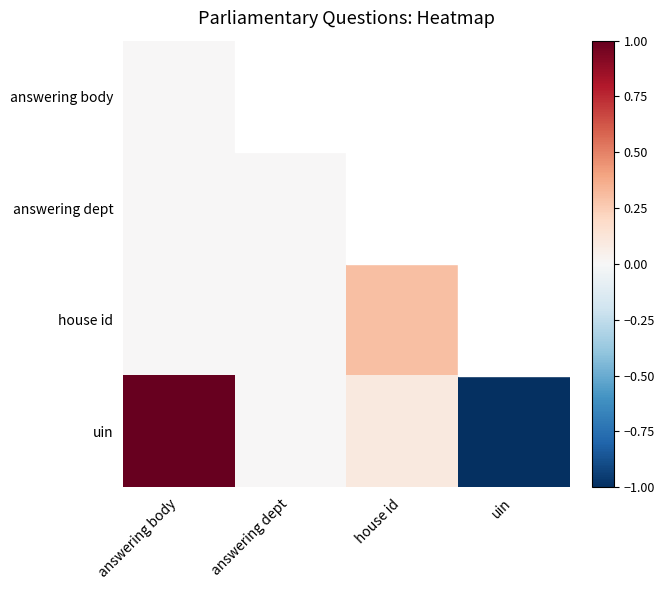

What is the difference between the maximum and minimum values in the uin series?

2.0